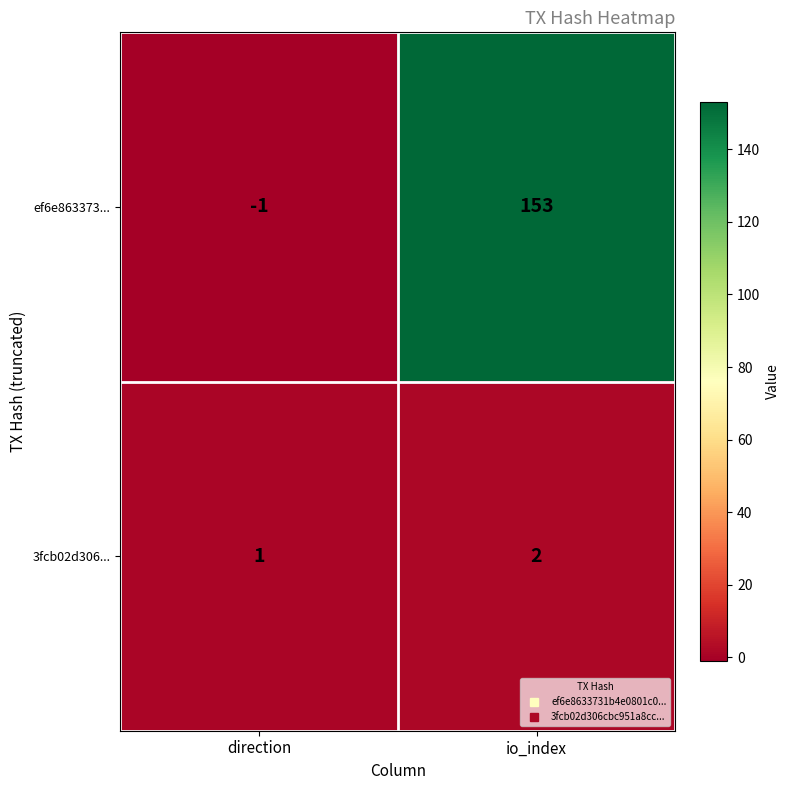

Reading left to right, extract all data points from this chart.

ef6e863373...: direction=-1	io_index=153
3fcb02d306...: direction=1	io_index=2